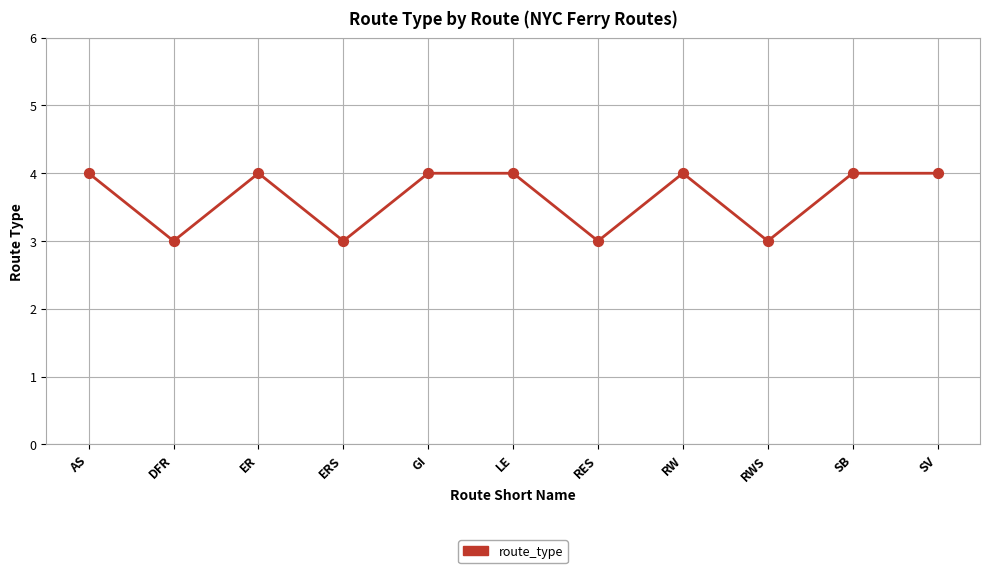

Between DFR and SB, which is larger?

SB